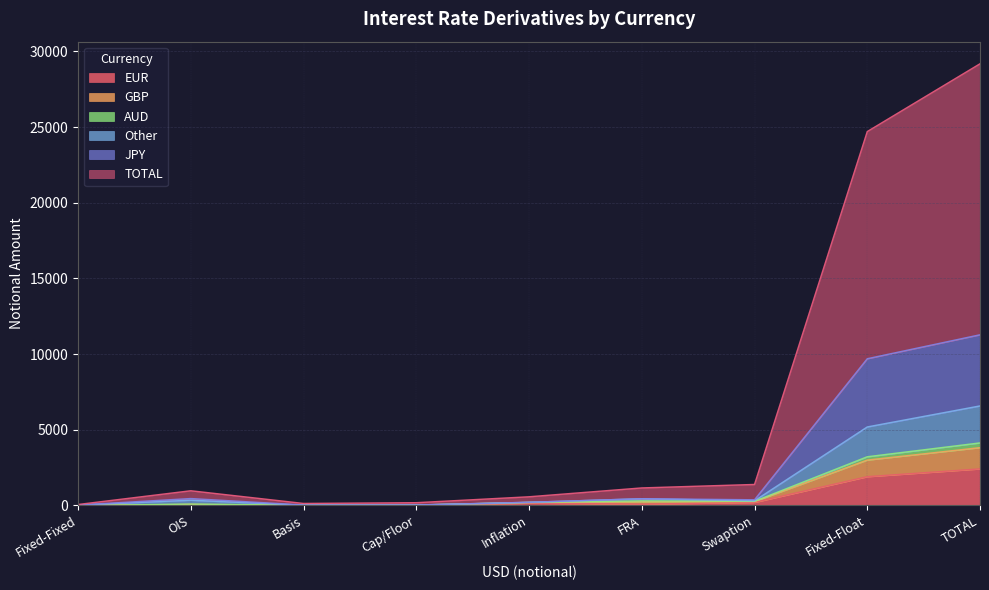

Which label corresponds to the smallest value in the chart?

Fixed-Fixed